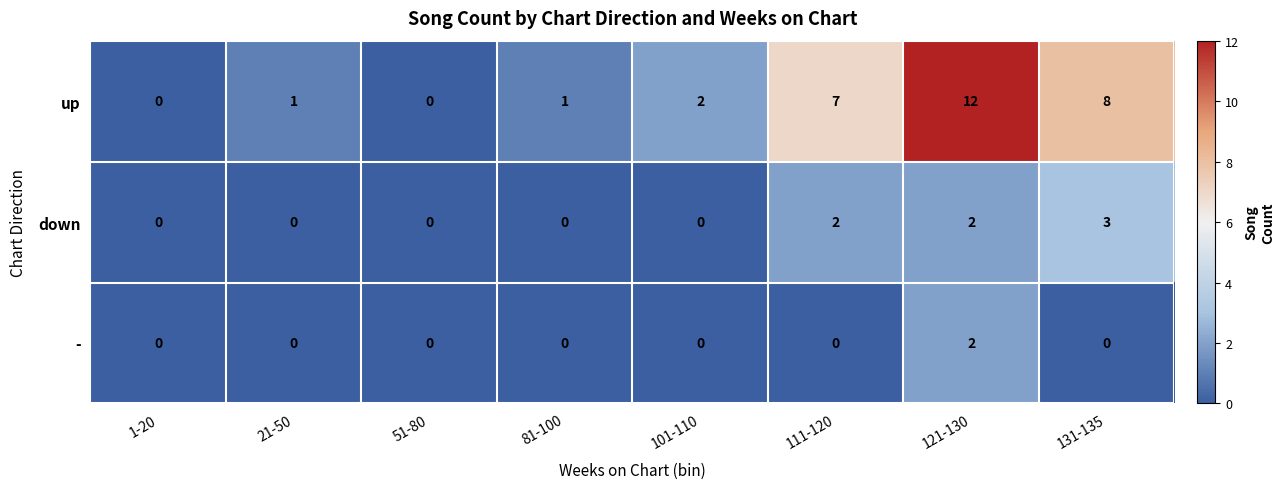

Rank the series by their average value, from highest to lowest.

up, down, -